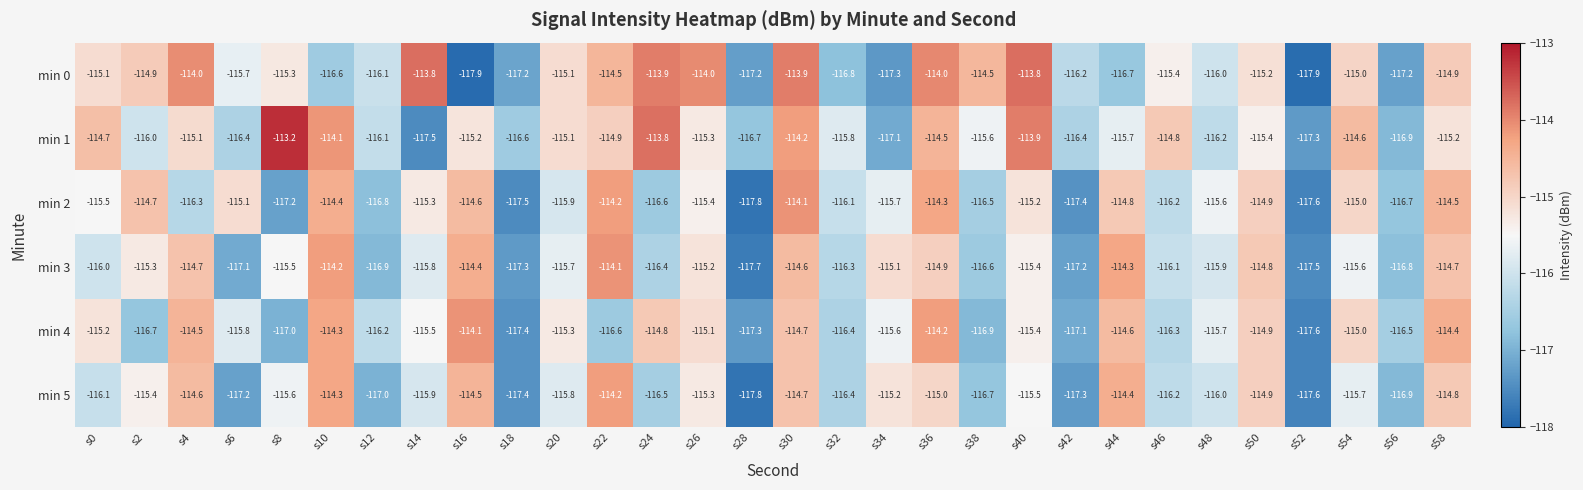

List the labels in order of min 4 value, largest first.

s16, s36, s10, s58, s4, s44, s30, s24, s50, s54, s26, s0, s20, s40, s14, s34, s48, s6, s12, s46, s32, s56, s22, s2, s38, s8, s42, s28, s18, s52